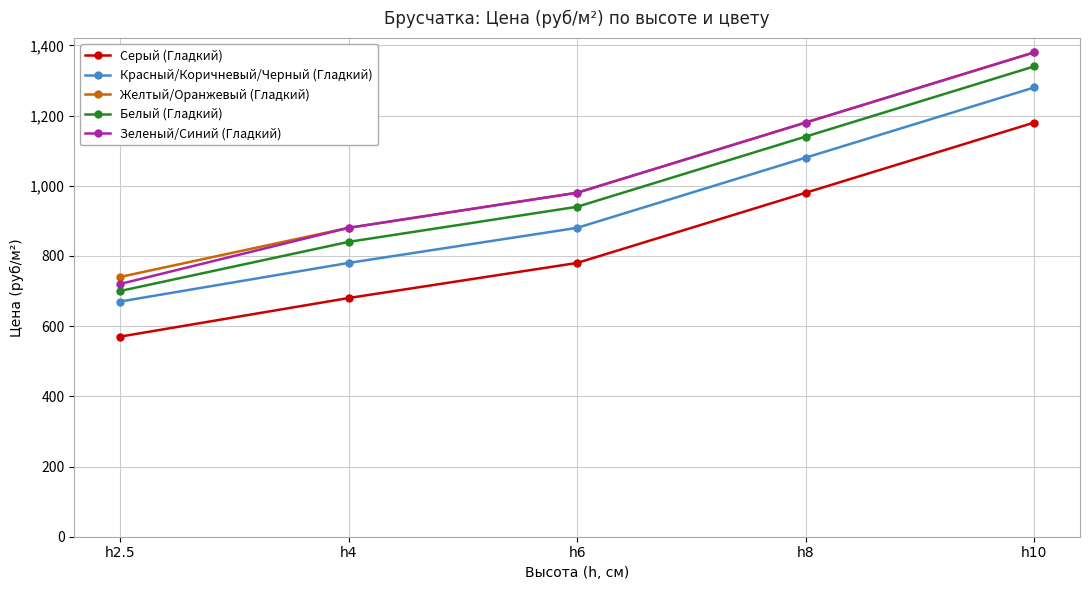

What is the value of the Белый (Гладкий) point at the 5th from the left?

1340